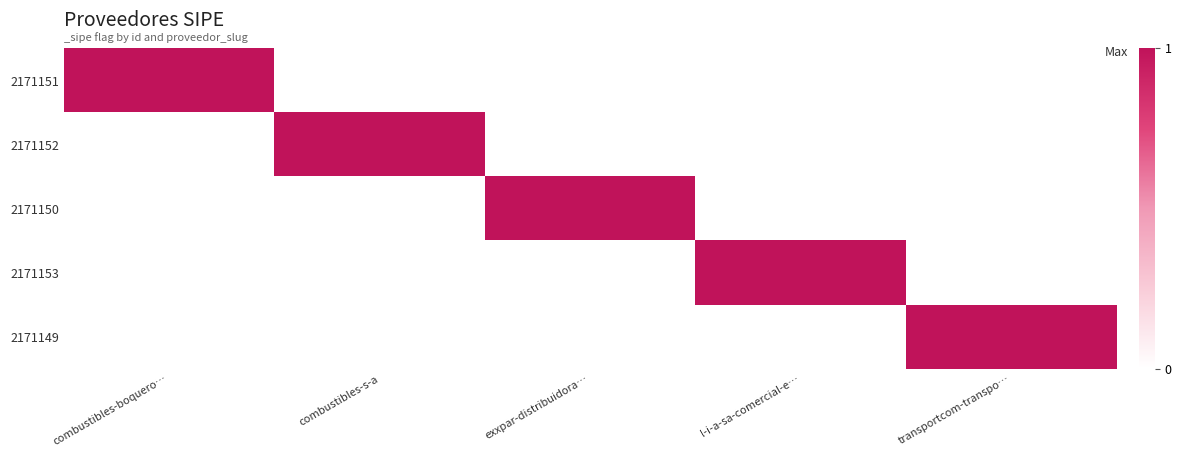

Reading left to right, transcribe all the data shown in this chart.

2171151: combustibles-boquero…=1	combustibles-s-a=0	exxpar-distribuidora…=0	l-i-a-sa-comercial-e…=0	transportcom-transpo…=0
2171152: combustibles-boquero…=0	combustibles-s-a=1	exxpar-distribuidora…=0	l-i-a-sa-comercial-e…=0	transportcom-transpo…=0
2171150: combustibles-boquero…=0	combustibles-s-a=0	exxpar-distribuidora…=1	l-i-a-sa-comercial-e…=0	transportcom-transpo…=0
2171153: combustibles-boquero…=0	combustibles-s-a=0	exxpar-distribuidora…=0	l-i-a-sa-comercial-e…=1	transportcom-transpo…=0
2171149: combustibles-boquero…=0	combustibles-s-a=0	exxpar-distribuidora…=0	l-i-a-sa-comercial-e…=0	transportcom-transpo…=1